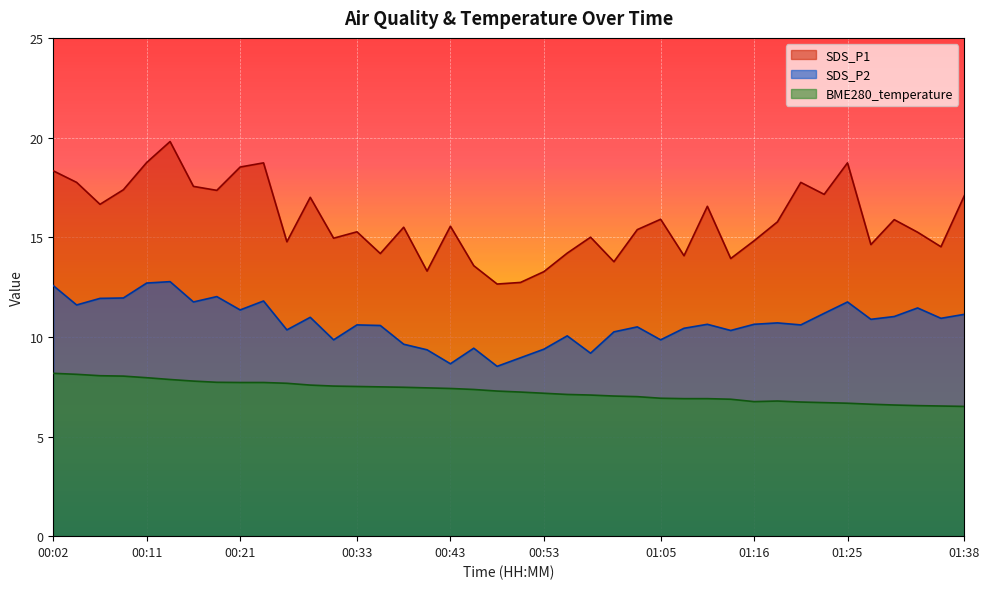

What is the value of the SDS_P1 point at the 38th from the left?

15.2